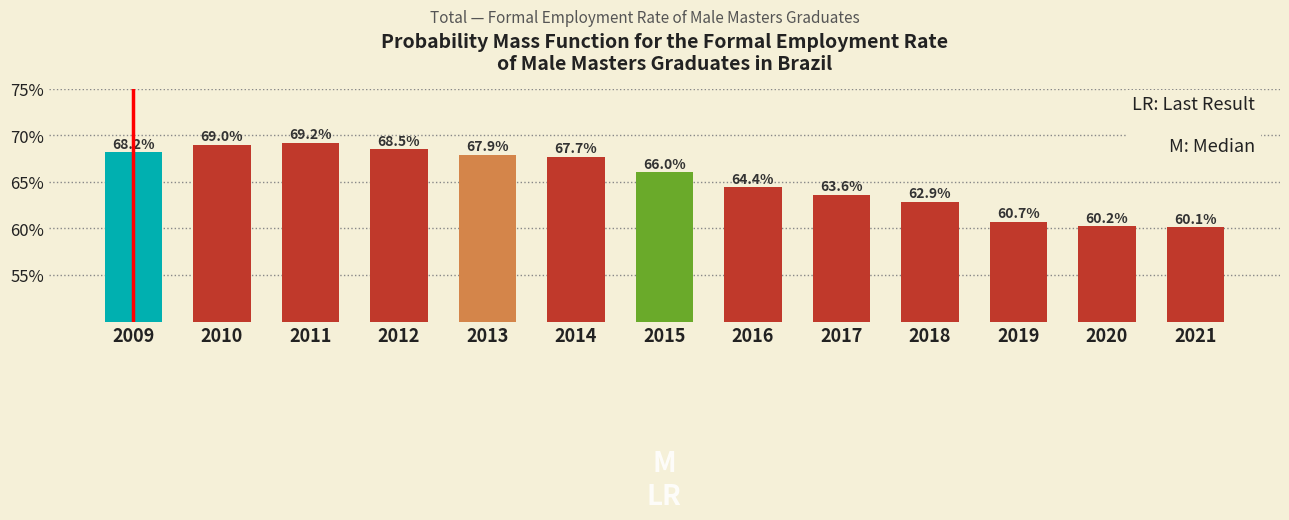

Reading left to right, extract all data points from this chart.

68.2	69.0	69.2	68.5	67.9	67.7	66.0	64.4	63.6	62.9	60.7	60.2	60.1